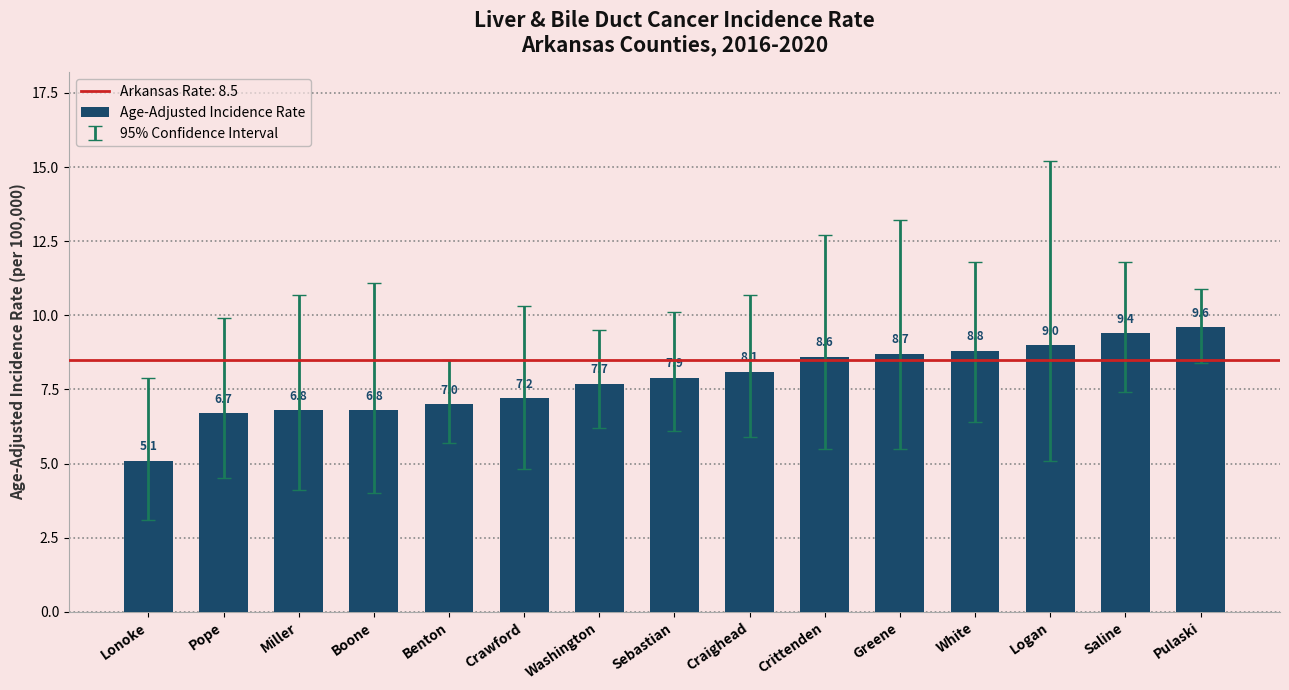

What is the sum of all values?

117.4